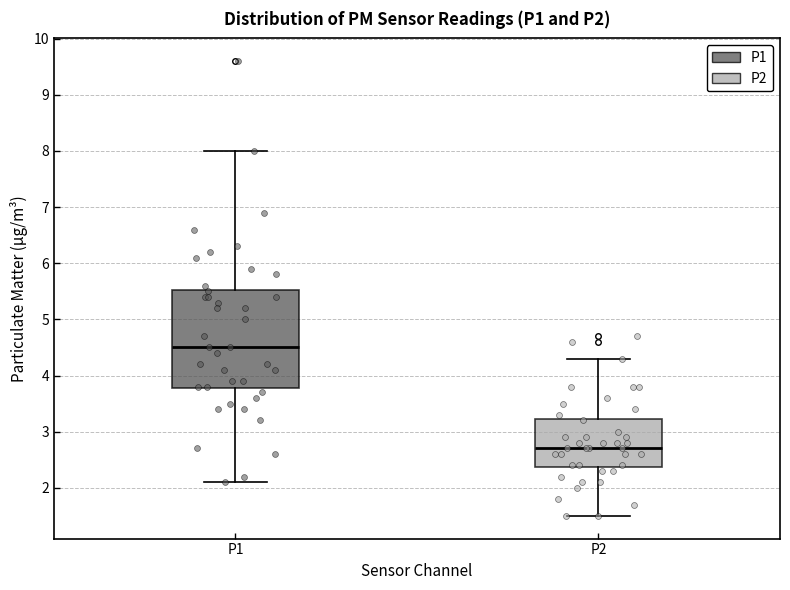

Where is the upper edge of the box for P2 on the y-axis? The values are not printed on the chart, so give them approximately, as read against the axis.

3.2